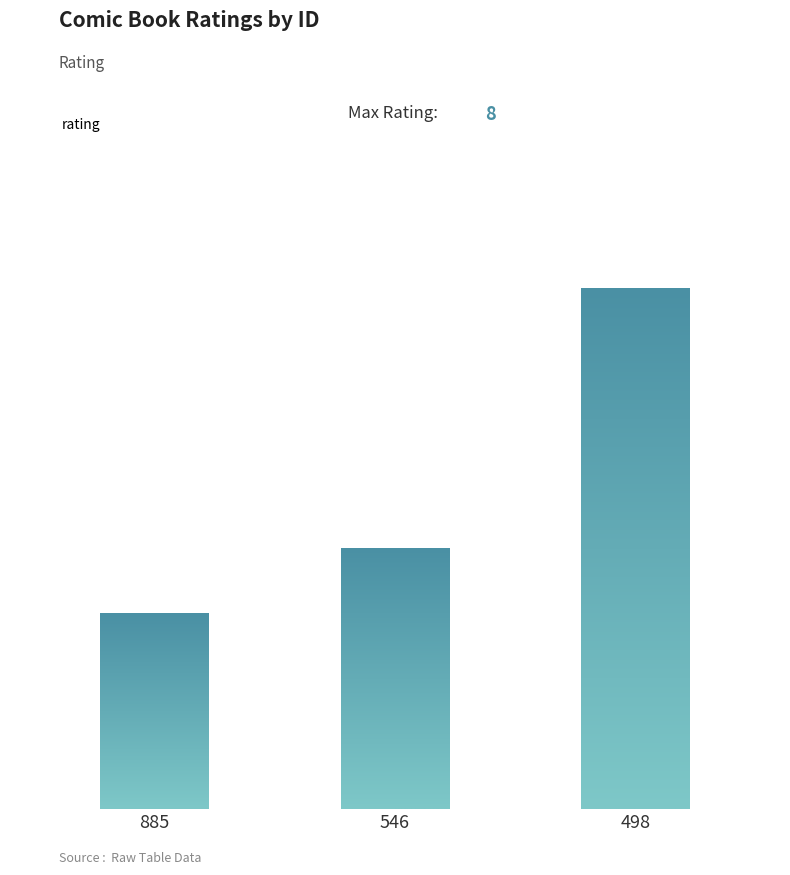

Are the bars horizontal?

No